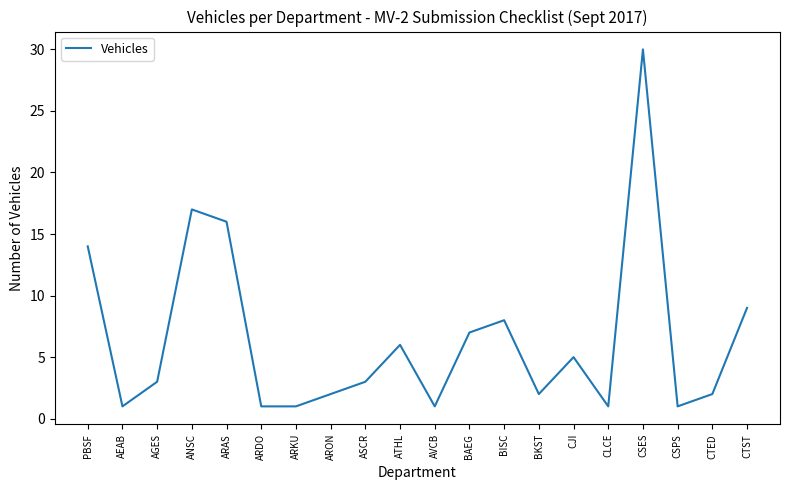

What is the minimum value shown in the chart?

1